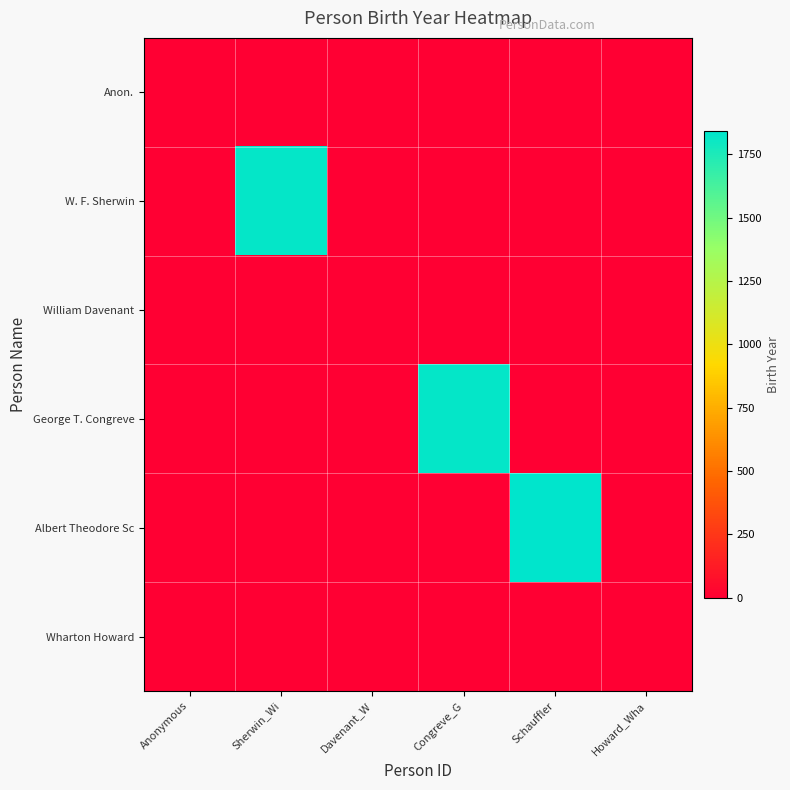

Between Anonymous and Howard_Wha, which series saw the biggest shift?

Anon.